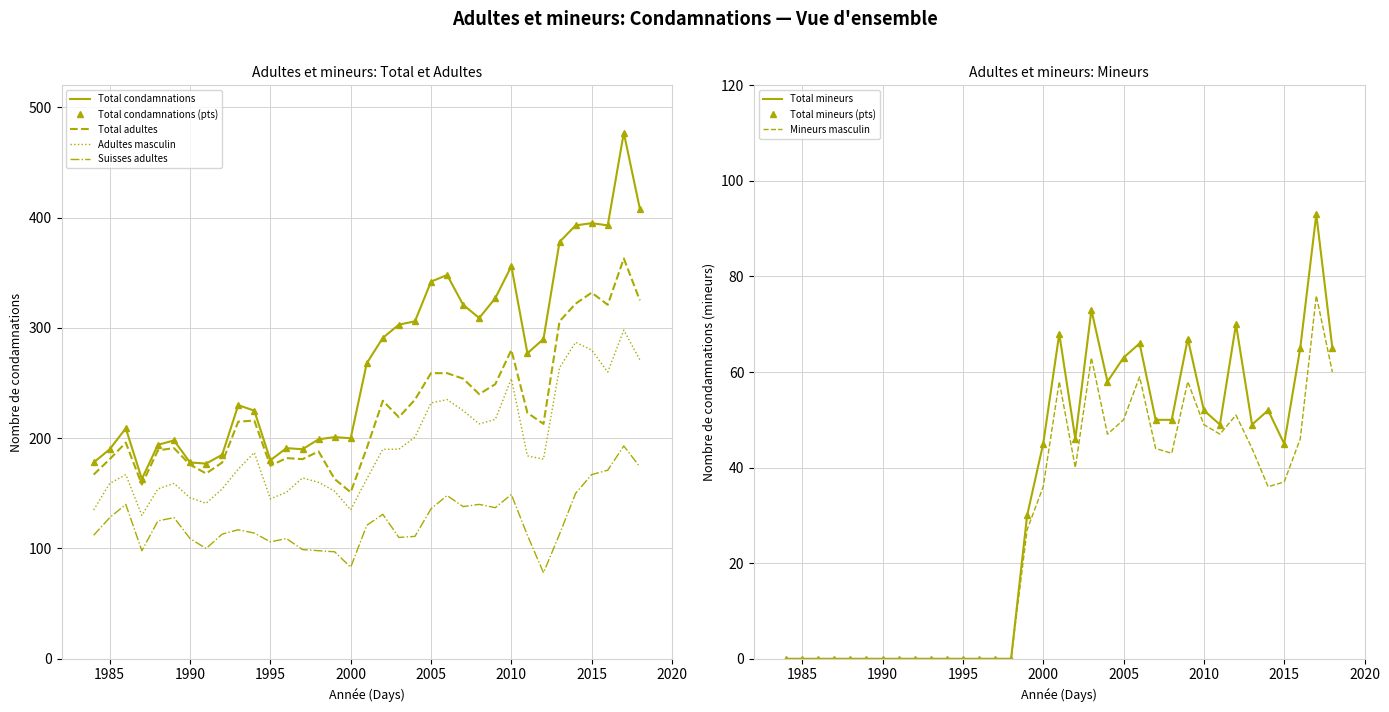

True or false: Adultes masculin has a value of 130 at 1987.

True